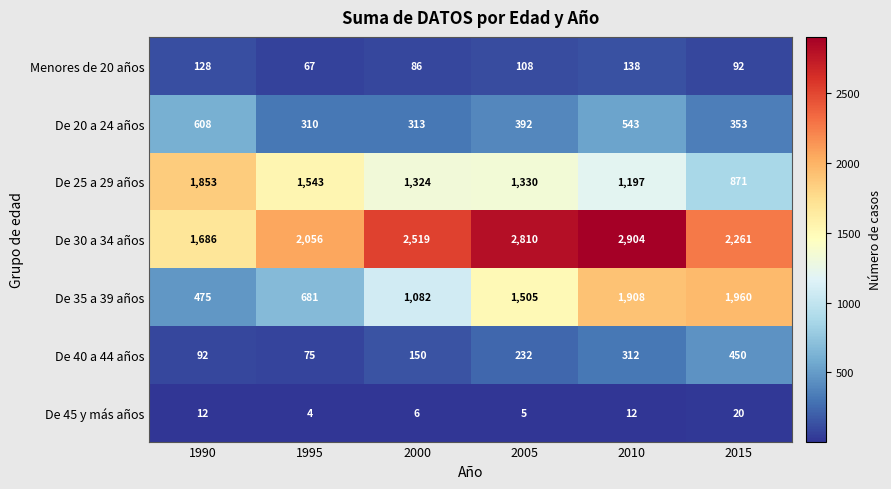

What is the approximate value of De 45 y más años at 1995?

4